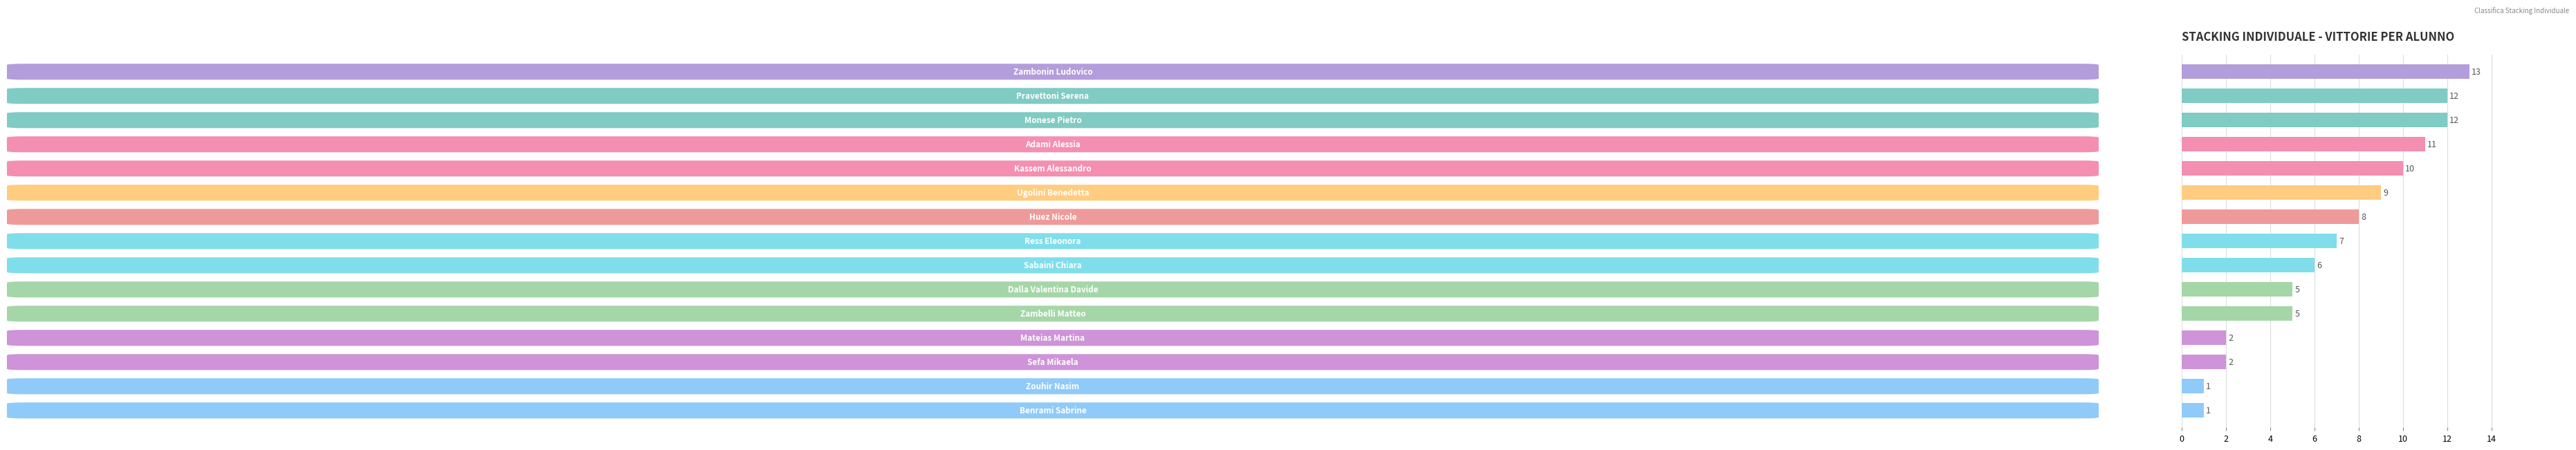

What is the value of the 6th bar from the top?

9